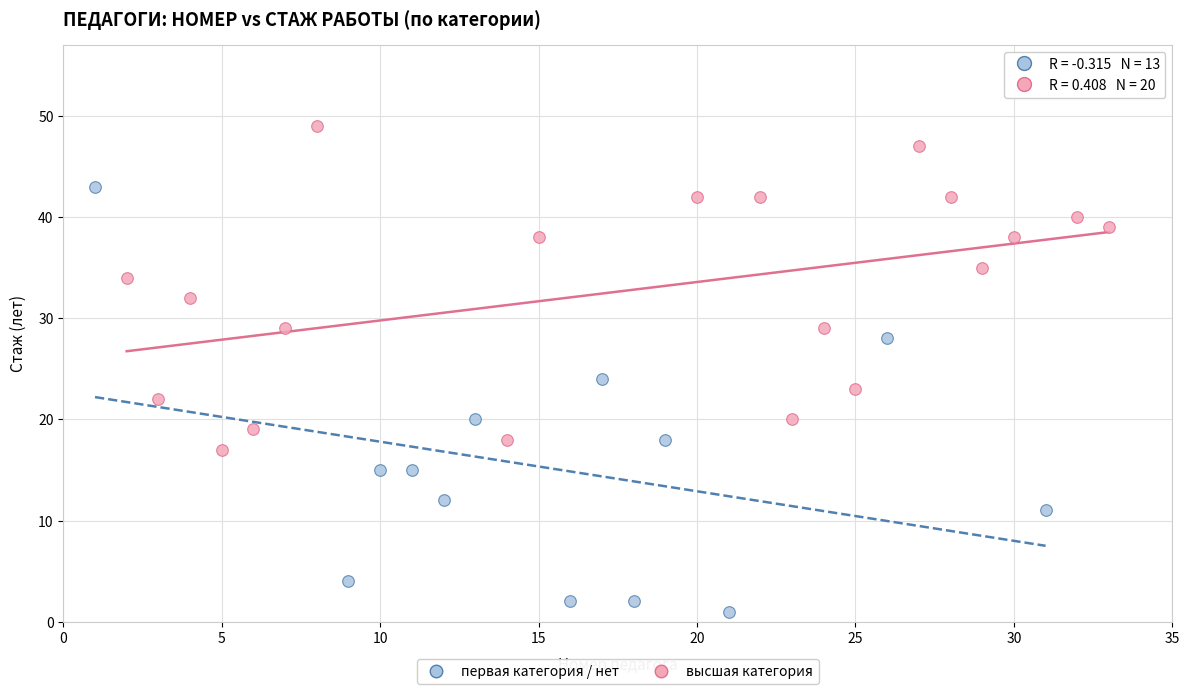

Which series reaches the minimum Y coordinate?

первая категория / нет